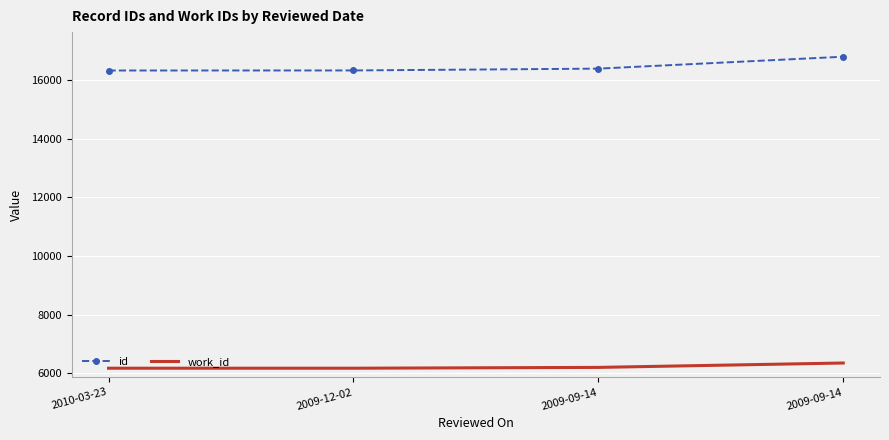

How many distinct data groups are displayed?

2